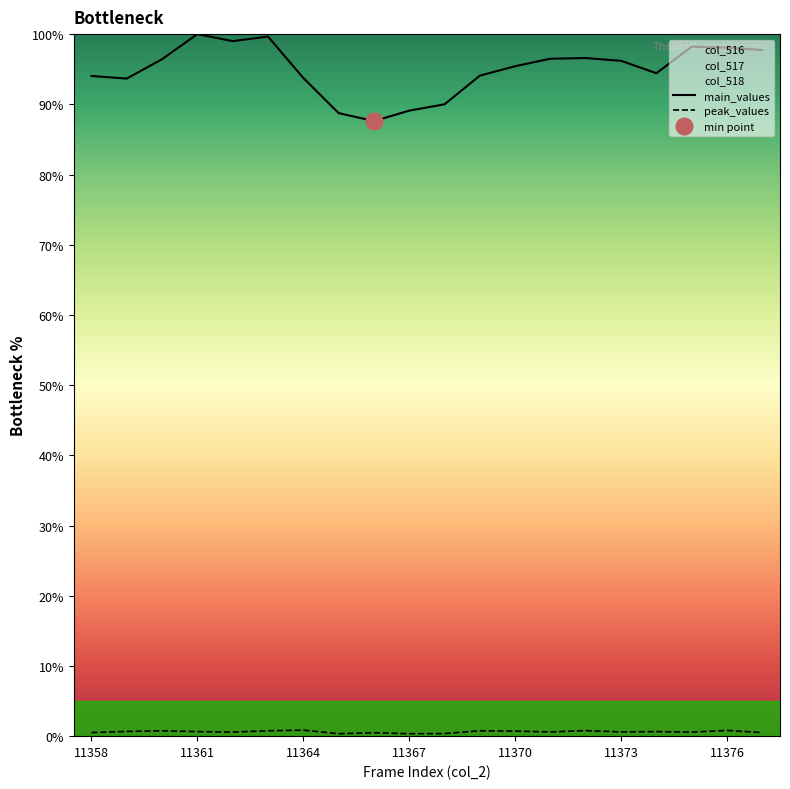

True or false: main_values and peak_values intersect in this chart.

False